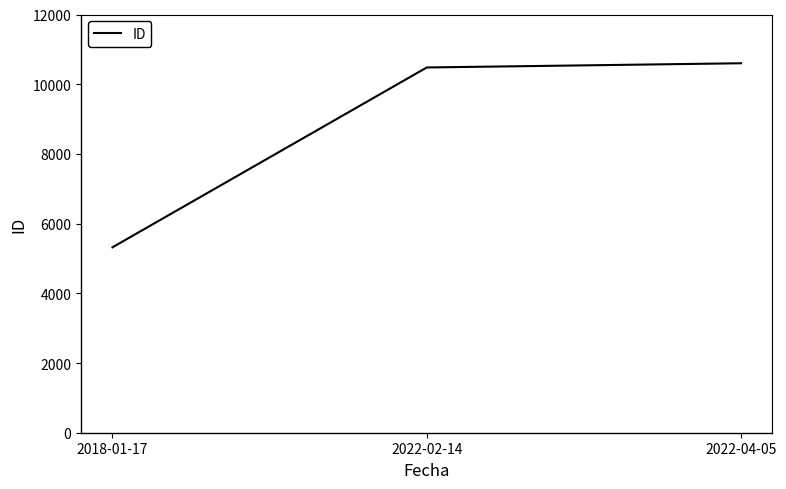

What is the sum of all values?

26401